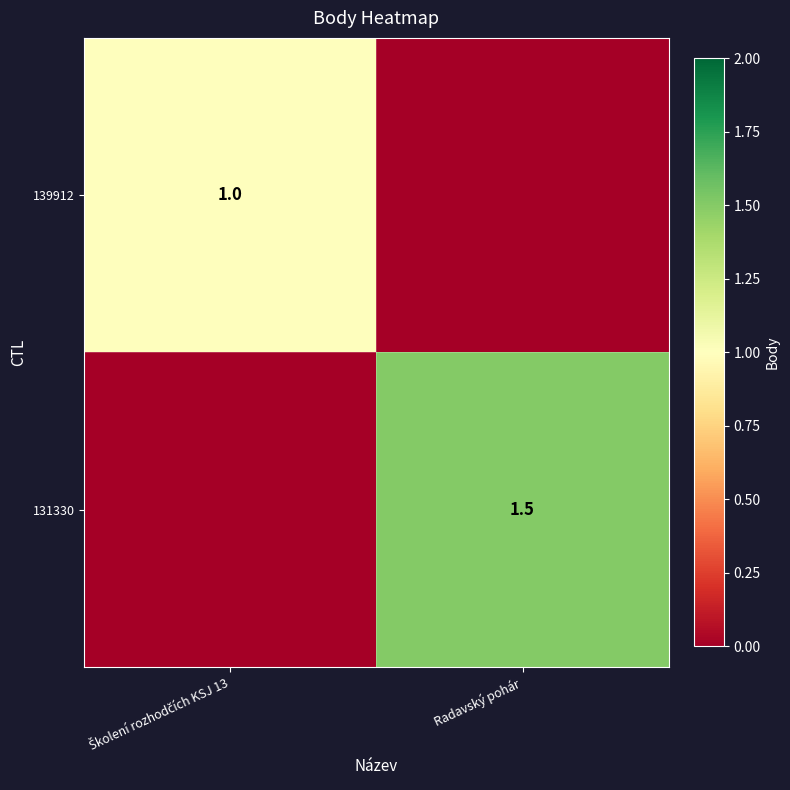

Is it true that 131330 equals 2.7 at Radavský pohár?

False